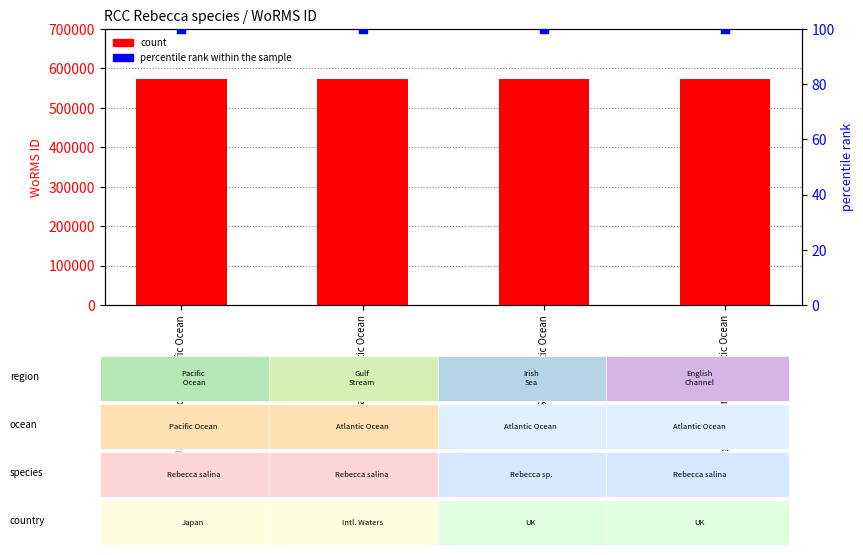

What are all the series names shown in the legend?

count, percentile rank within the sample